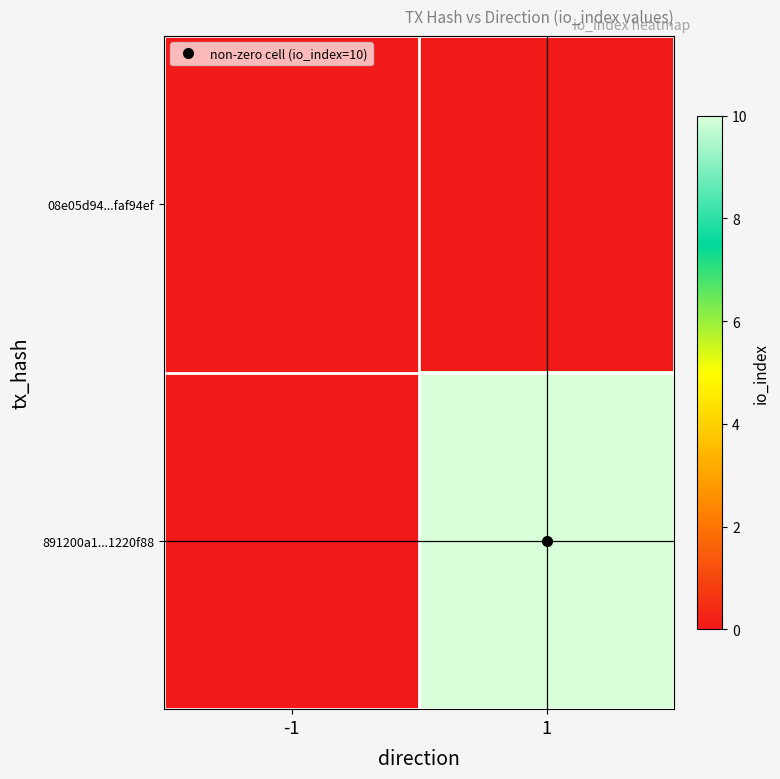

What is the greatest value displayed?

10